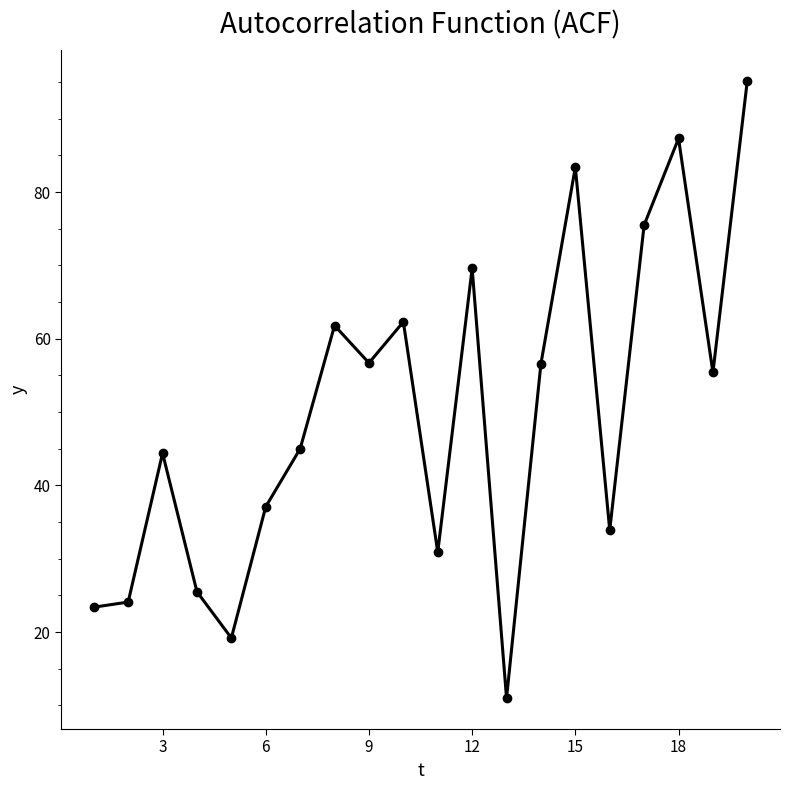

What is the value of the 3rd point from the left?

44.4